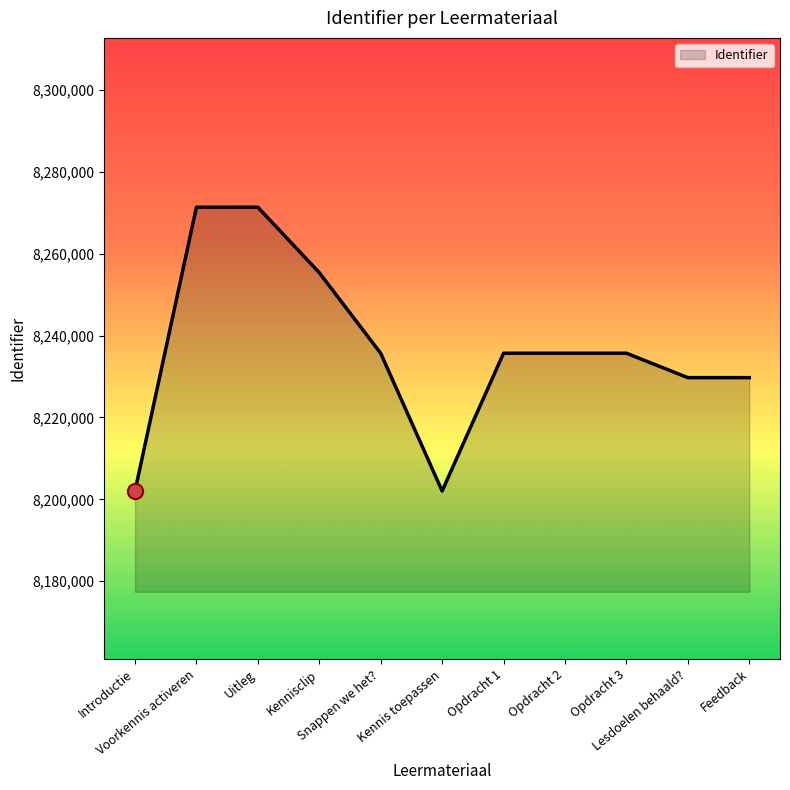

Between Kennis toepassen and Snappen we het?, which is larger?

Snappen we het?